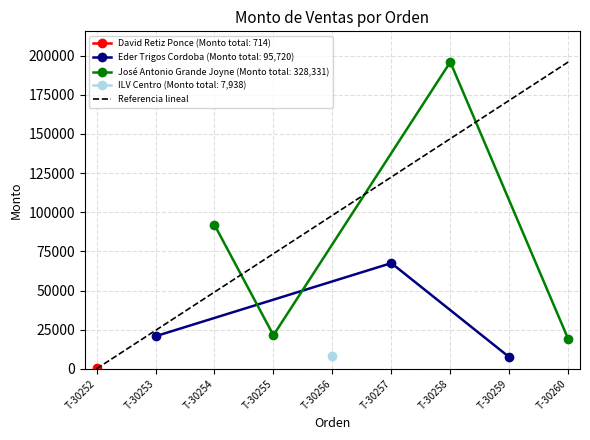

What is the lowest value of the Eder Trigos Cordoba (Monto total: 95,720) series?

7430